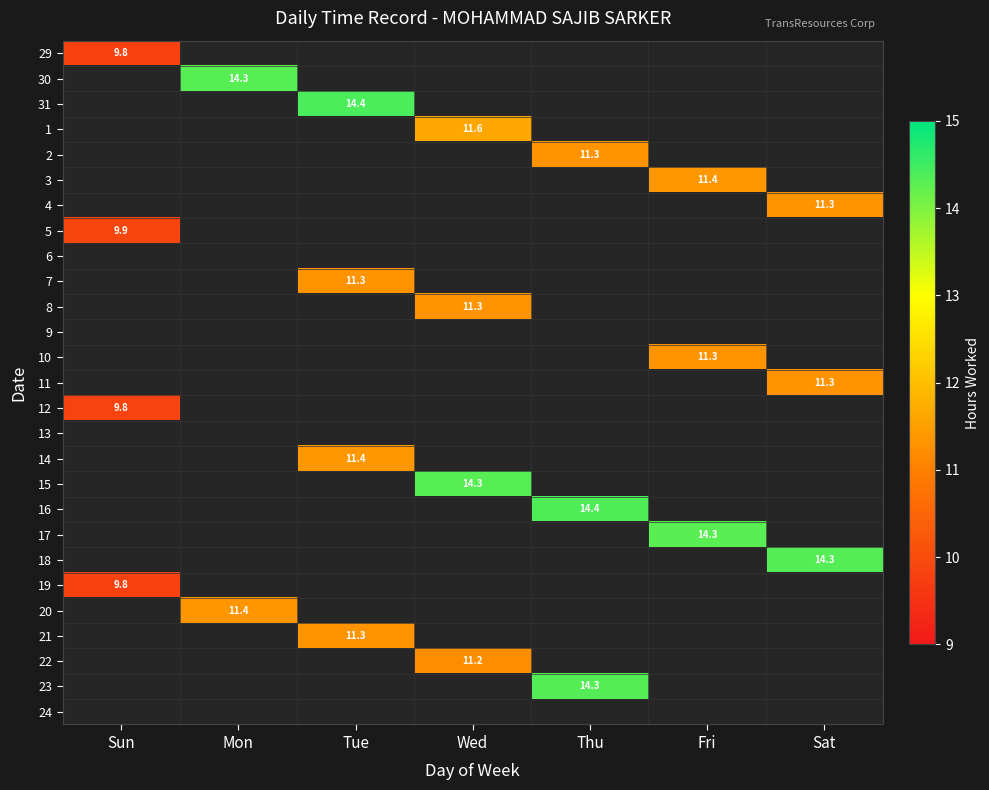

Which label corresponds to the smallest value in the chart?

Sun